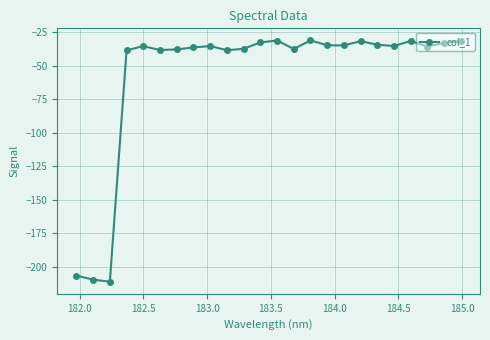

What is the difference between the second highest and second lowest values?

178.5